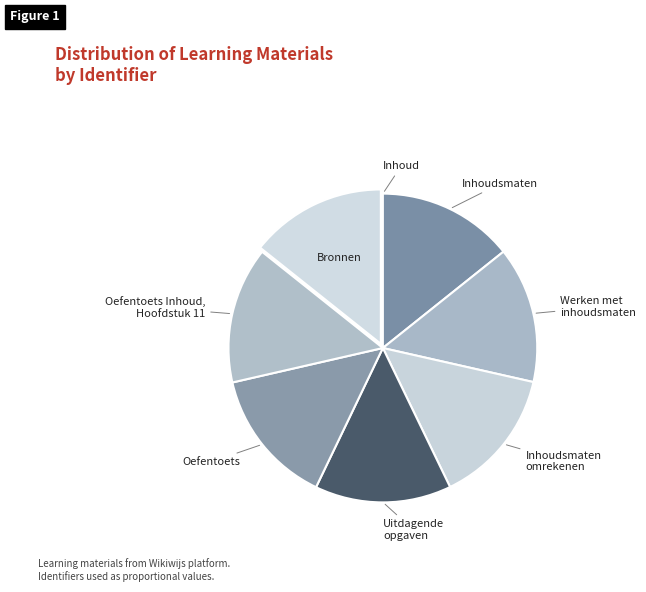

Is there a majority slice in this chart?

No